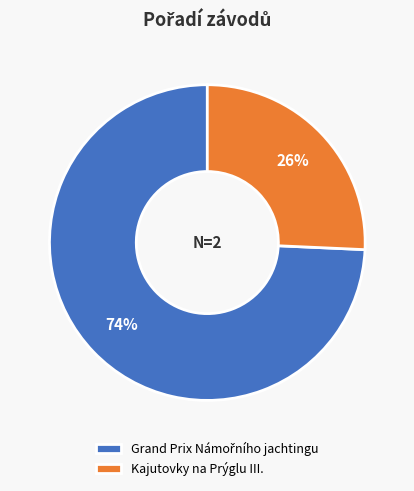

Is there a majority slice in this chart?

Yes